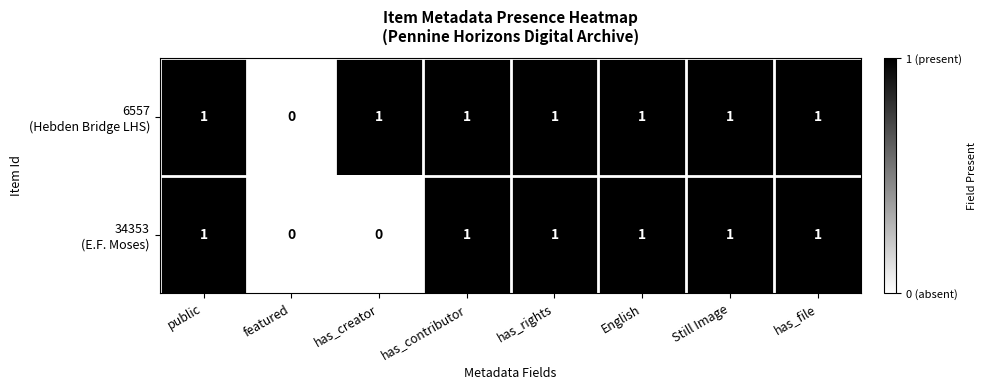

How many series are shown in this chart?

2